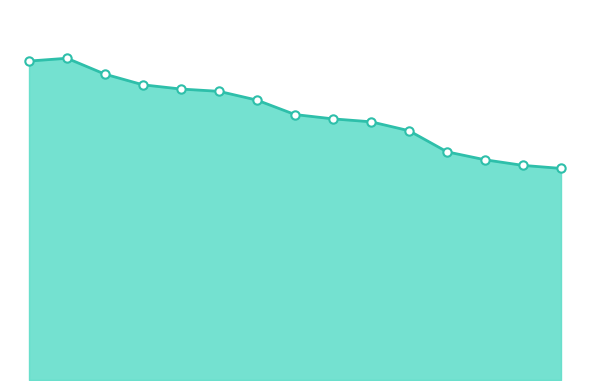

Does the chart display data point markers on the line(s)?

No